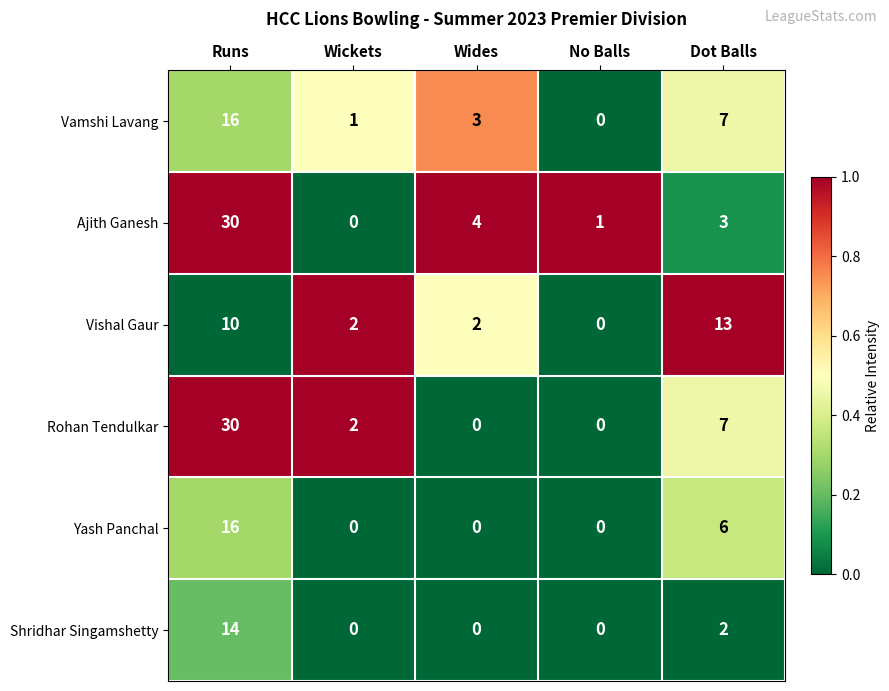

Between Runs and Dot Balls, which series saw the biggest shift?

Ajith Ganesh